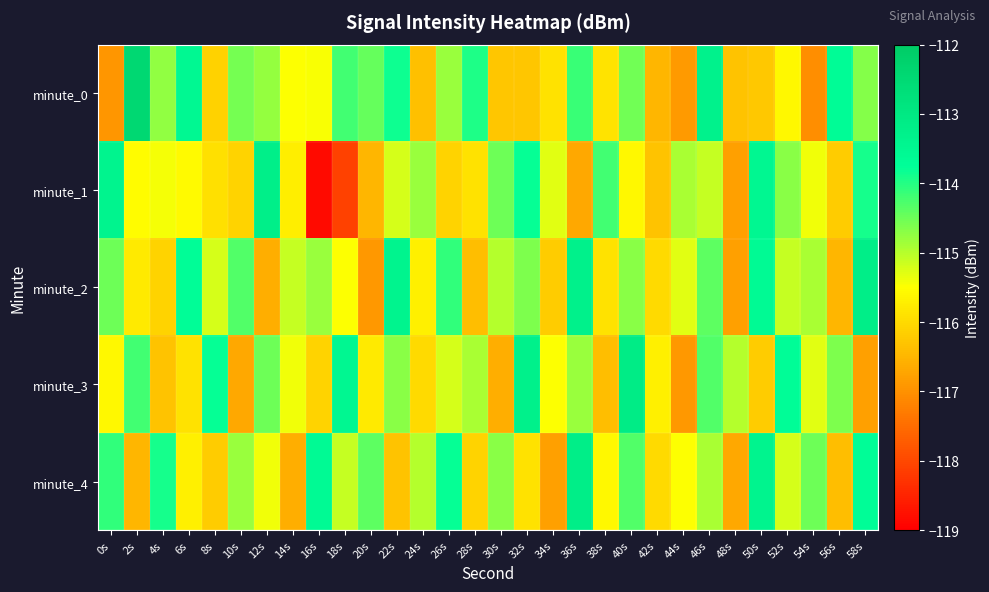

Between 58s and 6s, which is larger?

6s